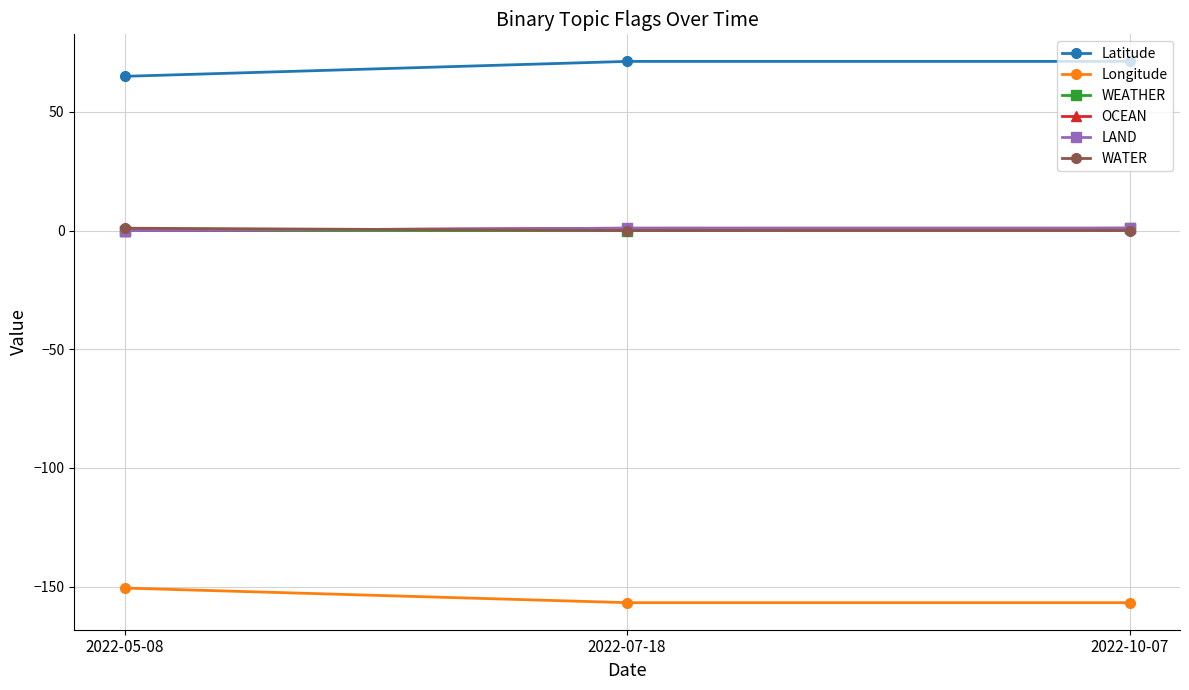

At which label is Latitude closest to 68?

2022-05-08